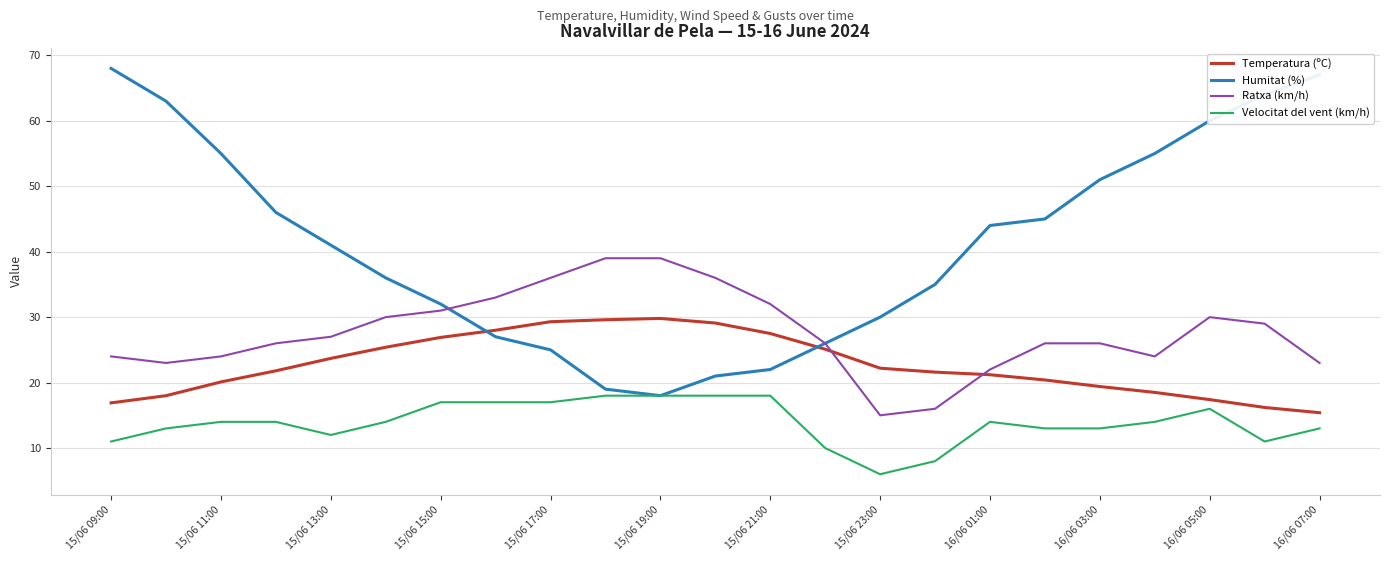

What are all the series names shown in the legend?

Temperatura (ºC), Humitat (%), Ratxa (km/h), Velocitat del vent (km/h)